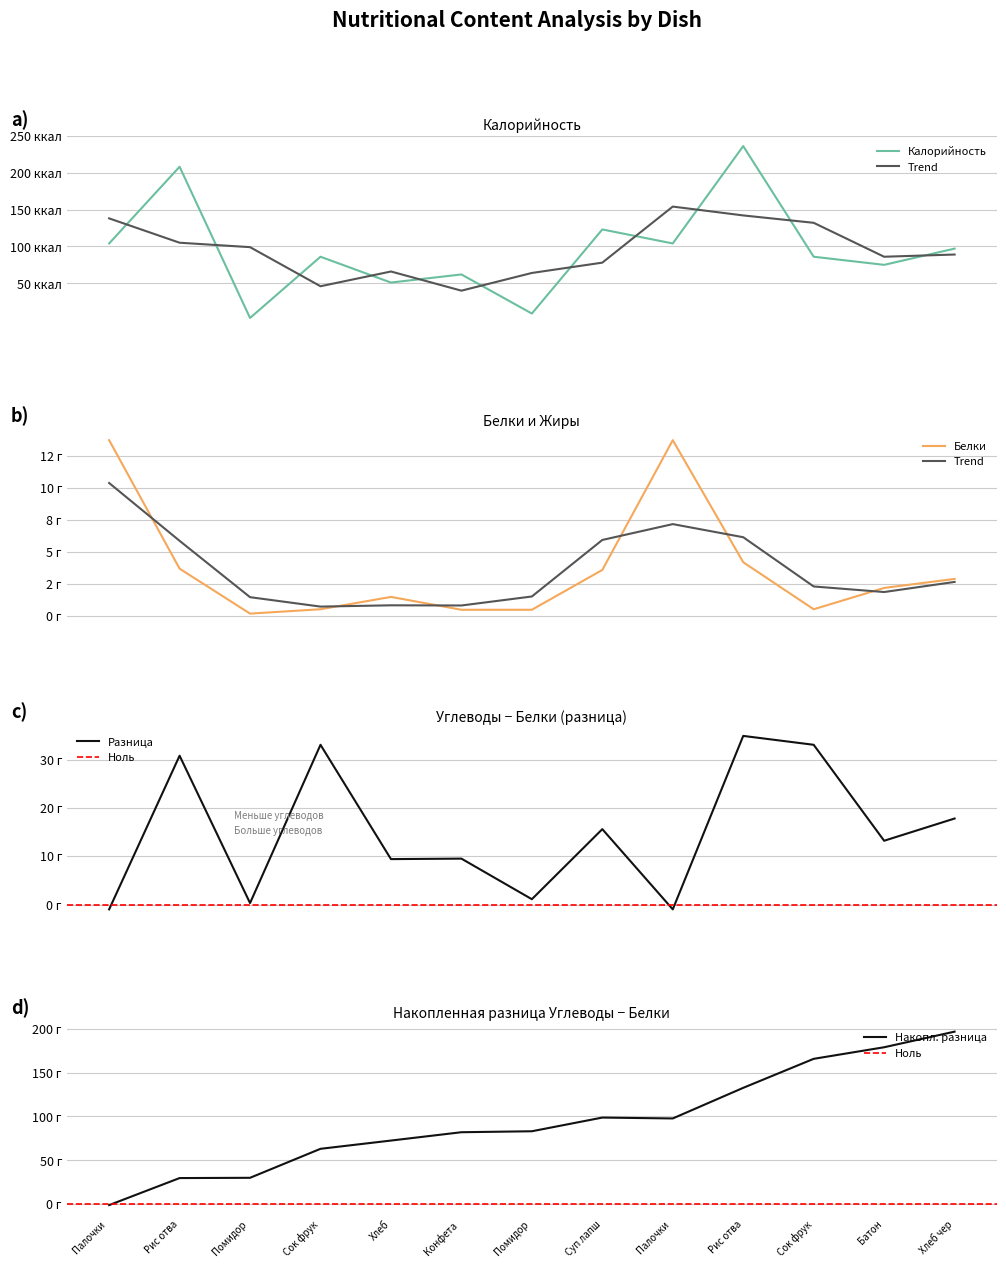

Rank the series by their maximum value, from lowest to highest.

Белки, Калорийность